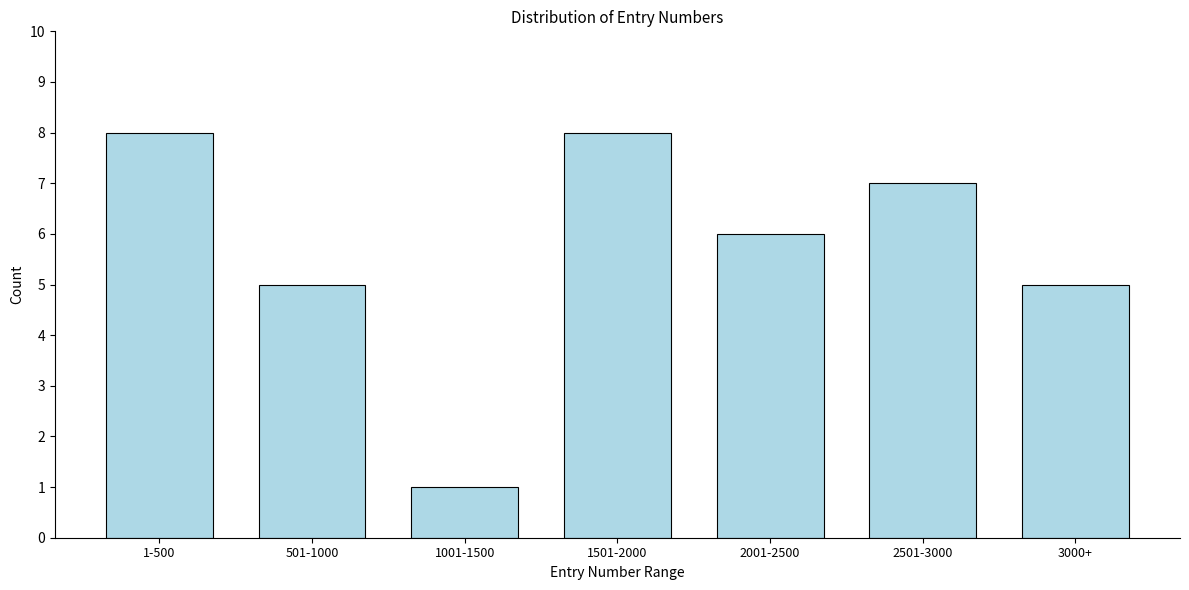

Reading right to left, extract all data points from this chart.

5	7	6	8	1	5	8